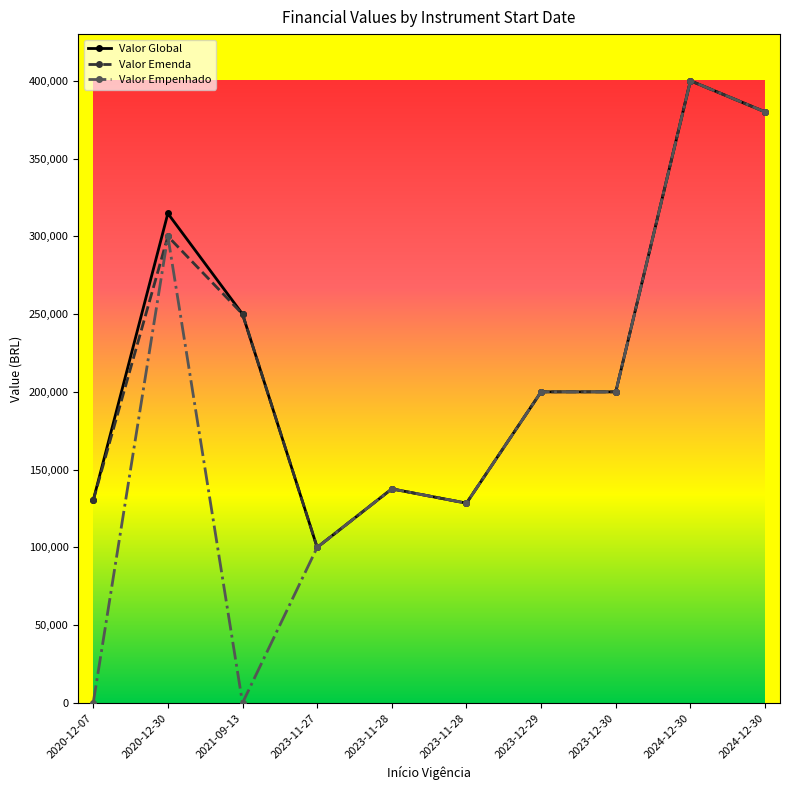

Does the chart have visible grid lines?

No